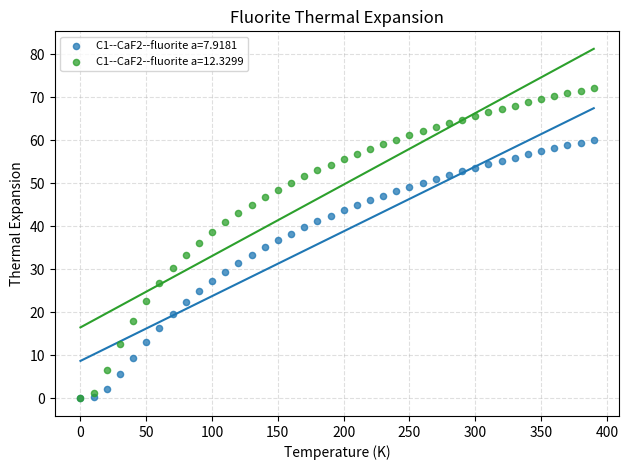

Which series has the widest spread of Y values?

C1--CaF2--fluorite a=12.3299